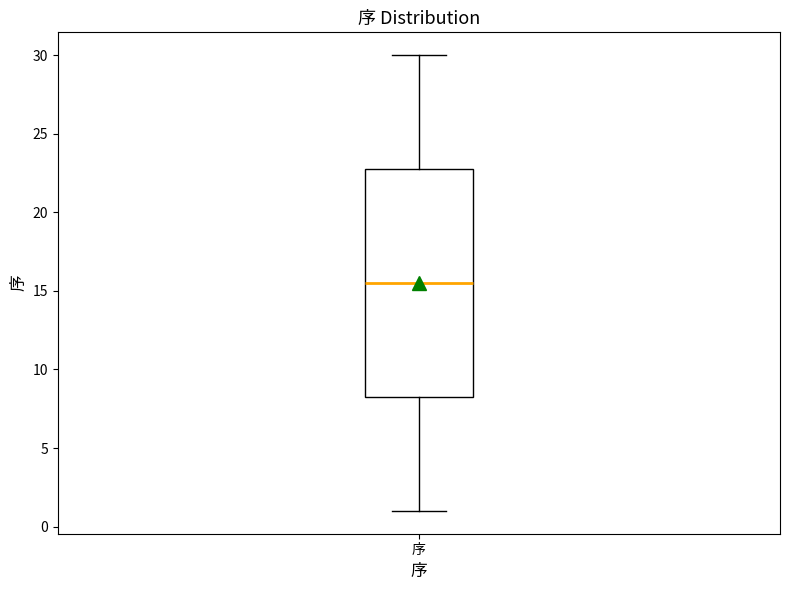

Where is the upper edge of the box for 序 on the y-axis? The values are not printed on the chart, so give them approximately, as read against the axis.

23.0